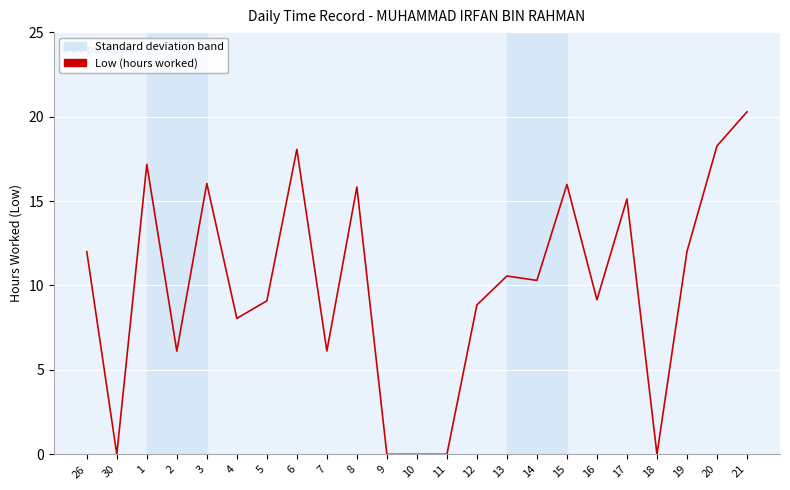

What is the difference between the maximum and minimum values?

20.3